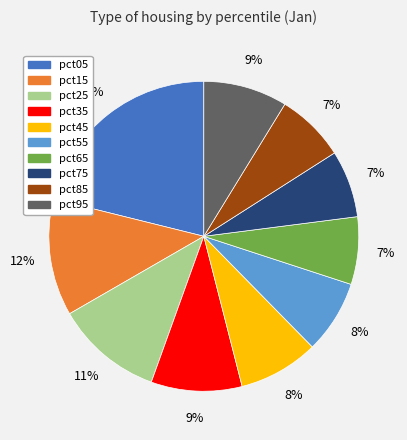

Is there any slice that represents more than half of the pie?

No